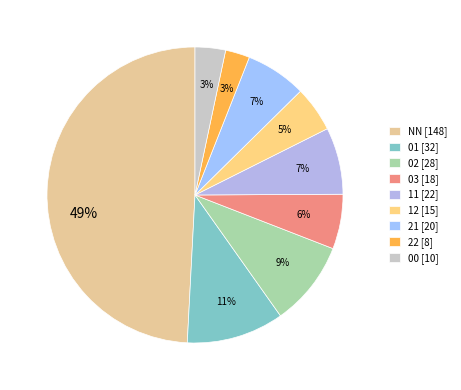

Which slice is the smallest?

22